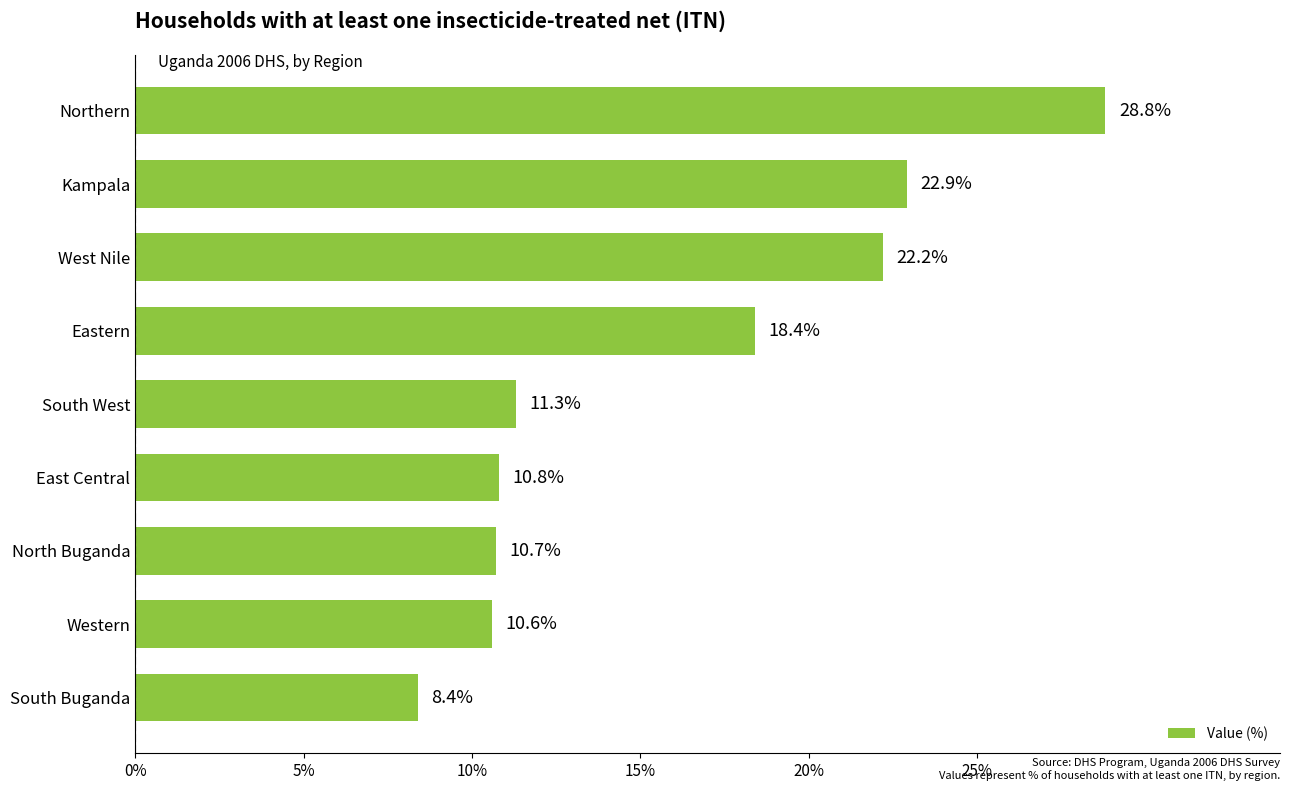

Is it true that the value at North Buganda is 5.9?

False